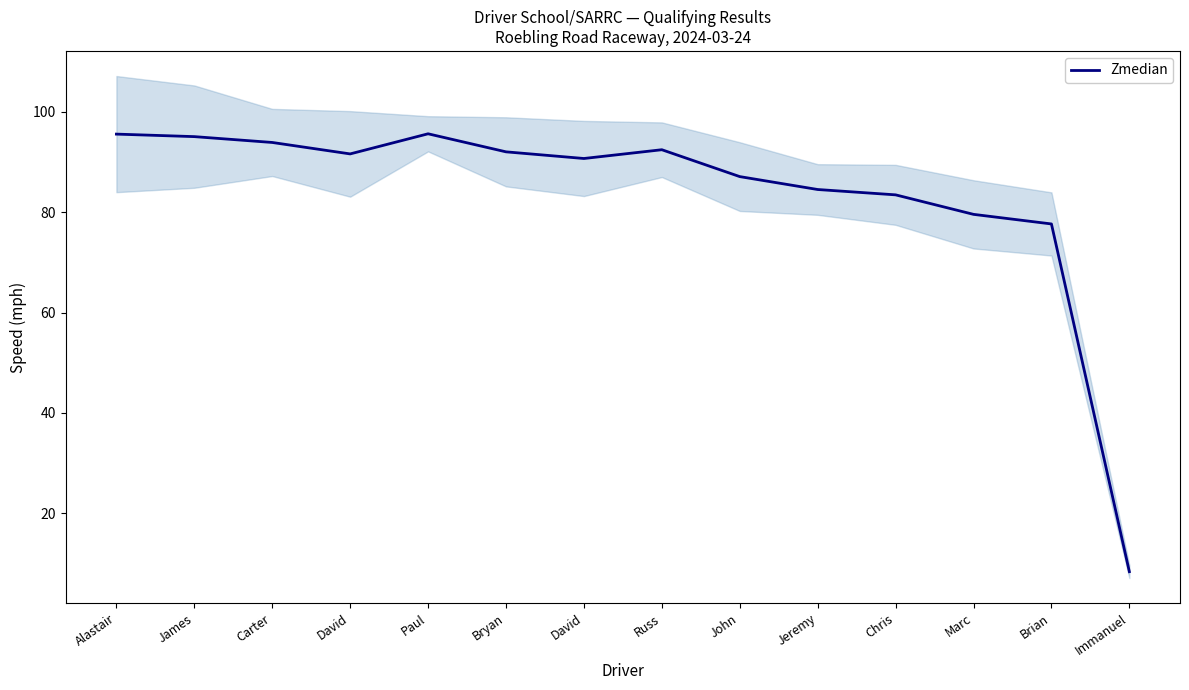

Rank the categories by value from highest to lowest.

Paul, Alastair, James, Carter, Russ, Bryan, David, David, John, Jeremy, Chris, Marc, Brian, Immanuel